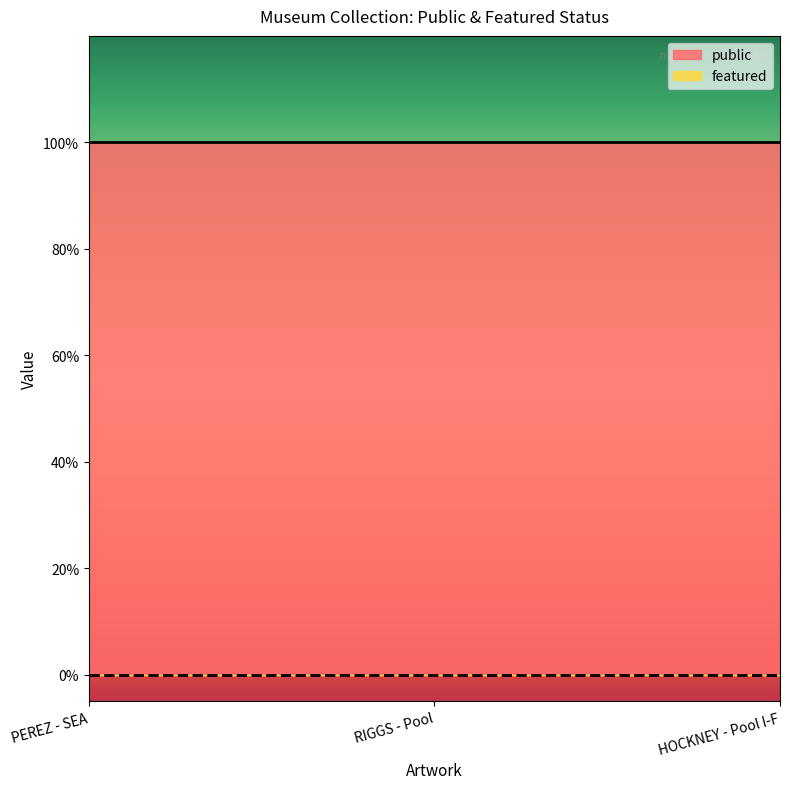

At which label is featured closest to 0?

PEREZ - SEA